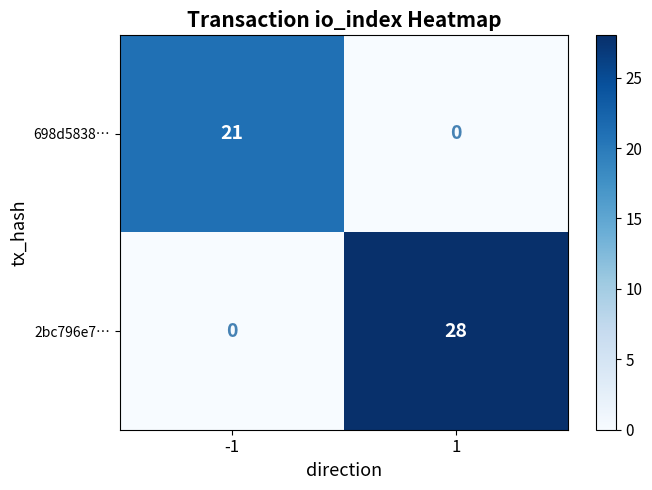

What is the difference between the highest and lowest values at -1?

21